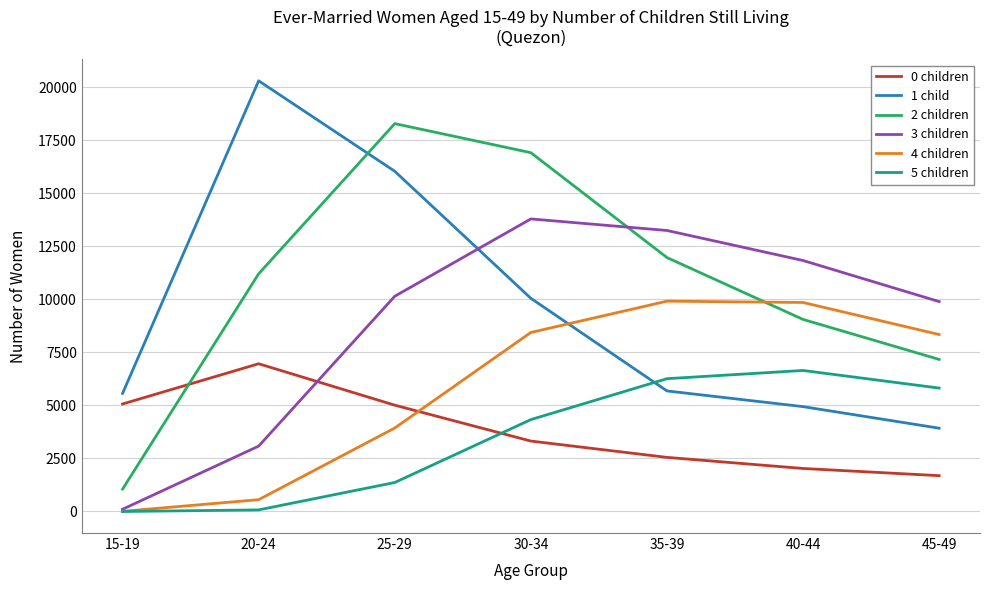

The value of 5 children at 30-34 is 921. True or false?

False